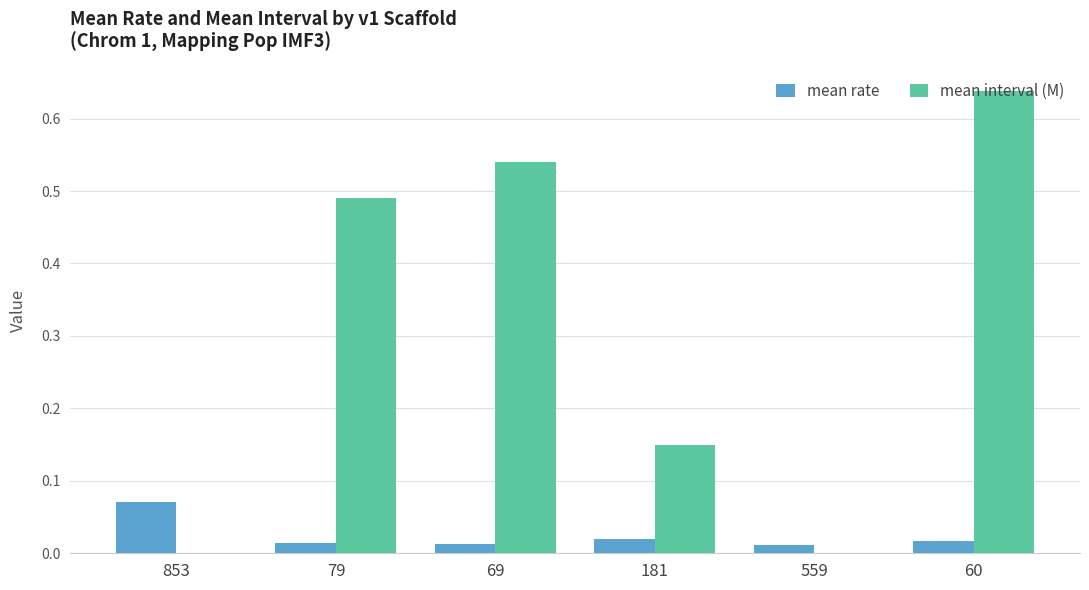

Which series has the widest spread of values?

mean interval (M)